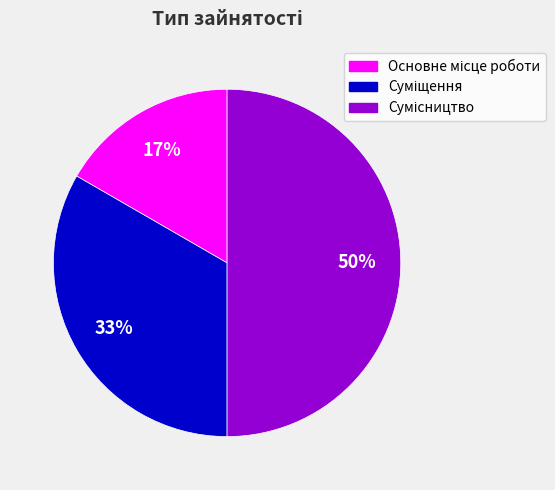

To the nearest percent, what is the average slice percentage?

33%